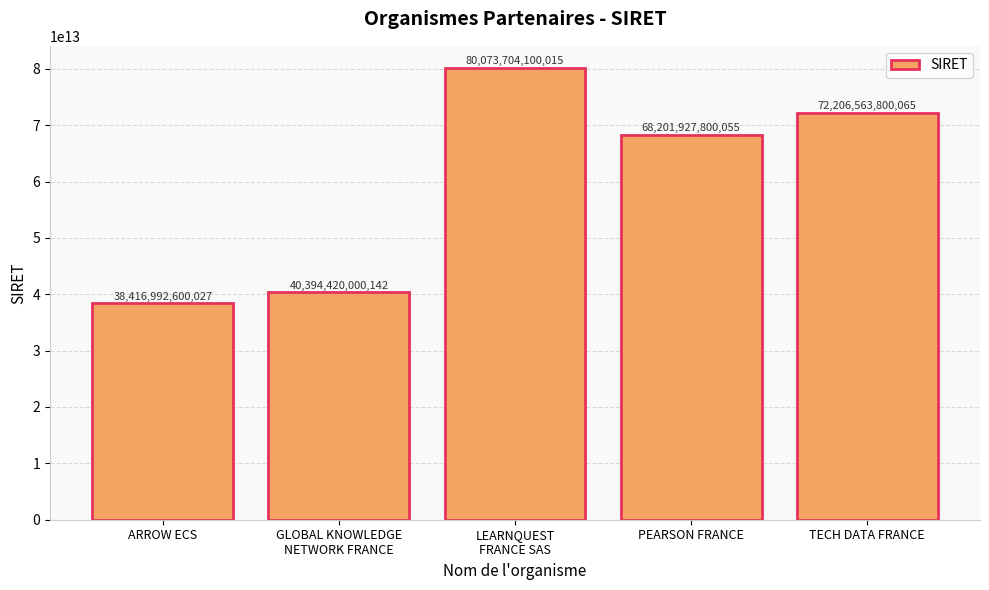

The value at TECH DATA FRANCE is 102839193832114. True or false?

False